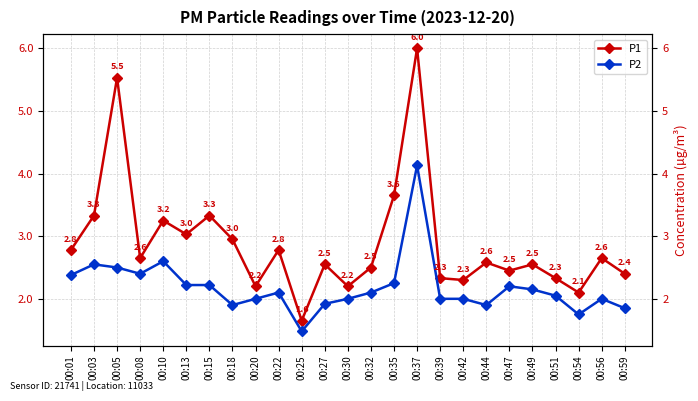

Where does the P1 series first go above 2?

00:01